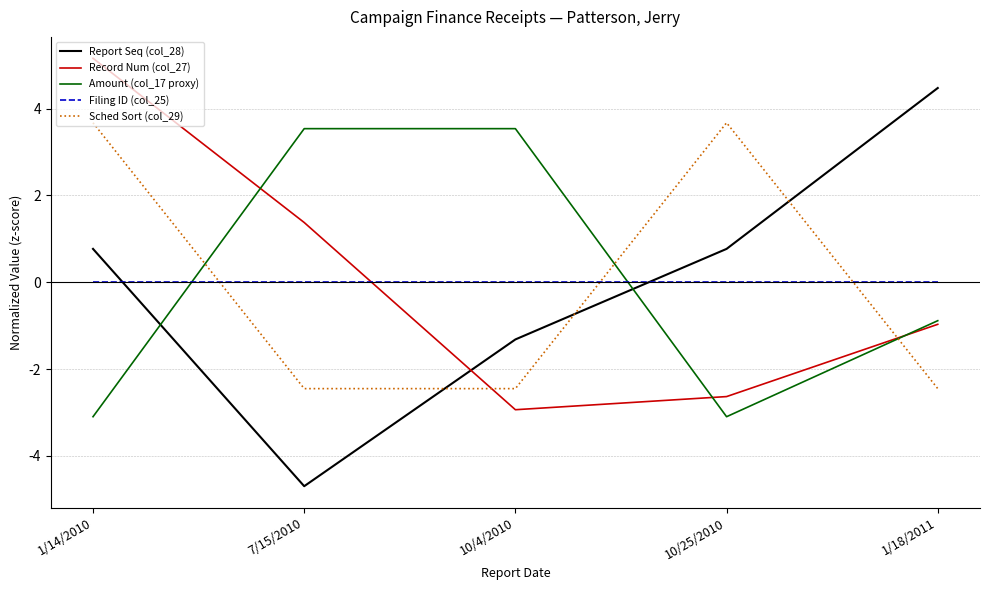

Reading left to right, extract all data points from this chart.

Report Seq (col_28): 0.8	-4.7	-1.3	0.8	4.5
Record Num (col_27): 5.2	1.4	-2.9	-2.6	-1.0
Amount (col_17 proxy): -3.1	3.5	3.5	-3.1	-0.9
Filing ID (col_25): 0.0	0.0	0.0	0.0	0.0
Sched Sort (col_29): 3.7	-2.4	-2.4	3.7	-2.4